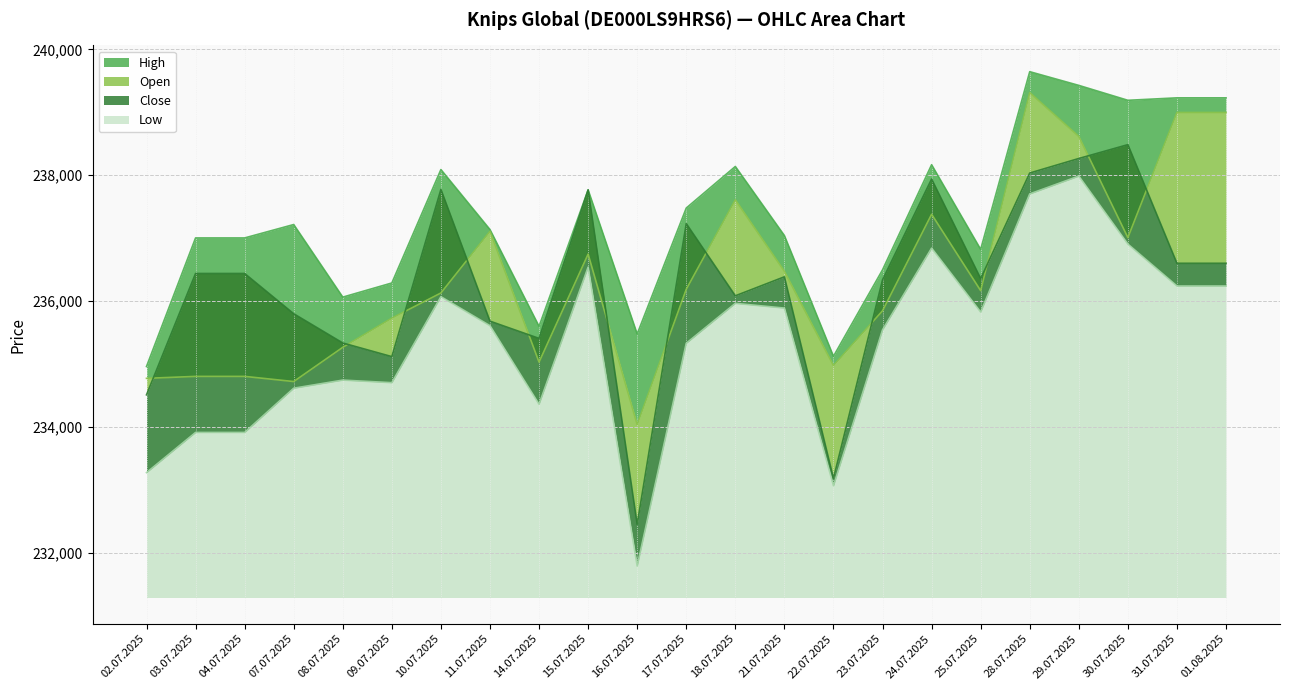

True or false: High and Open cross at least once.

False